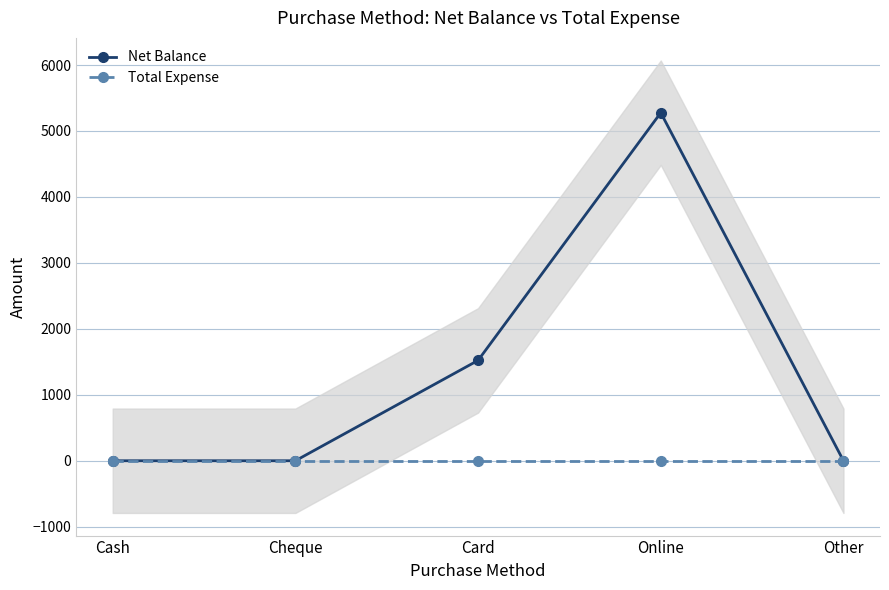

Reading left to right, extract all data points from this chart.

Net Balance: Cash=0	Cheque=0	Card=1522	Online=5277	Other=0
Total Expense: Cash=0	Cheque=0	Card=0	Online=0	Other=0